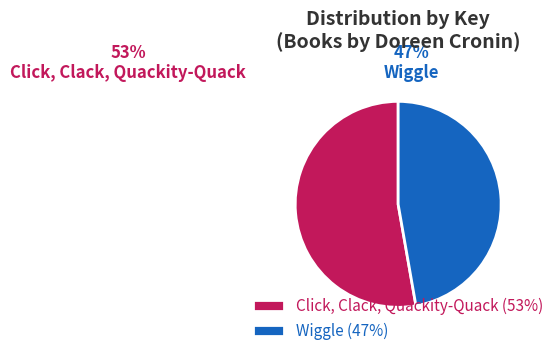

Count the number of slices in the pie.

2